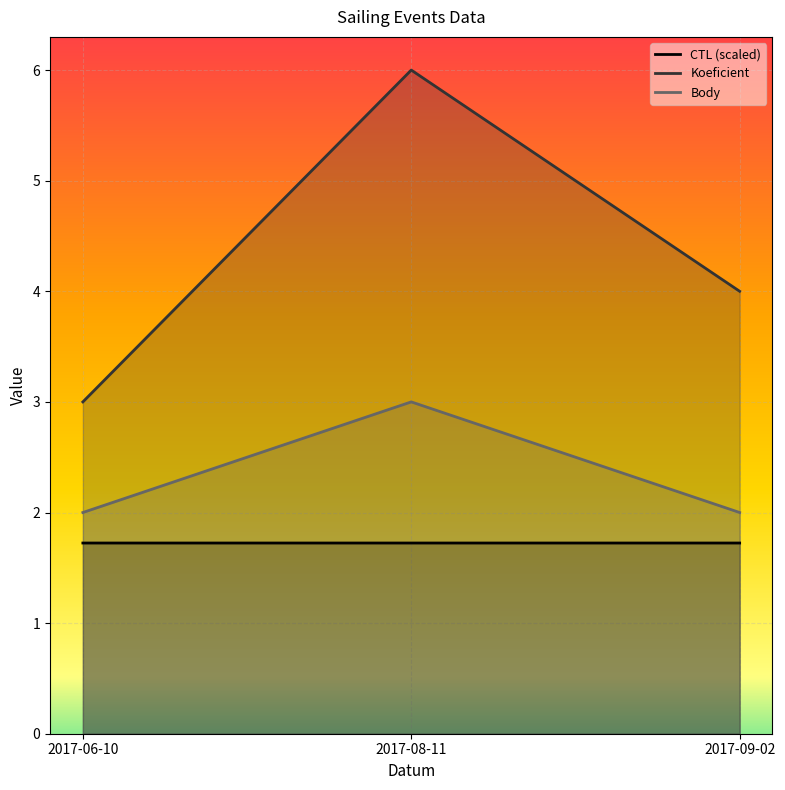

How many values in the Body series exceed 2?

1